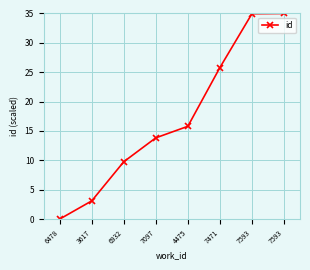

List the labels in order of value, smallest first.

6478, 3617, 6932, 7097, 4475, 7471, 7593, 7593